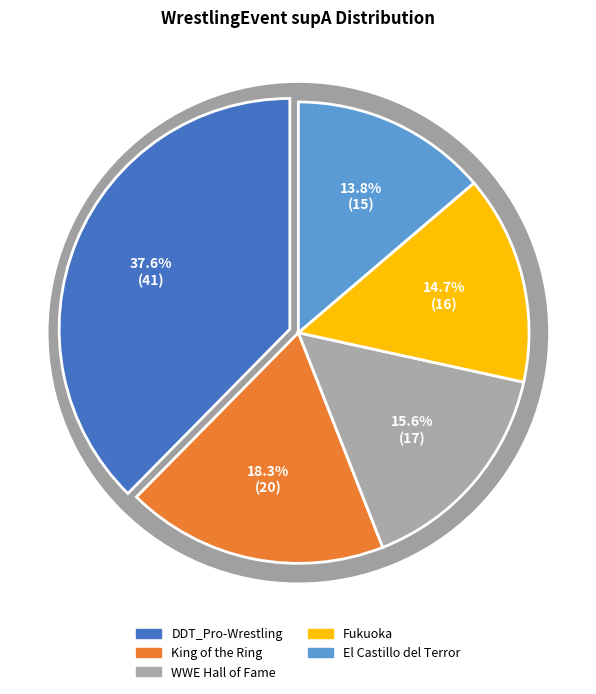

Combined, do King of the Ring and El Castillo del Terror account for over 50%?

No